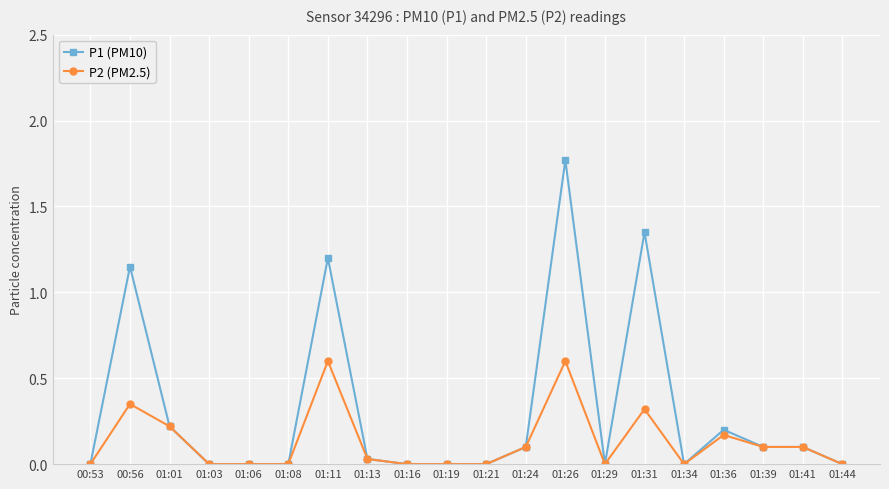

What is the sum of all P1 (PM10) values?

6.2